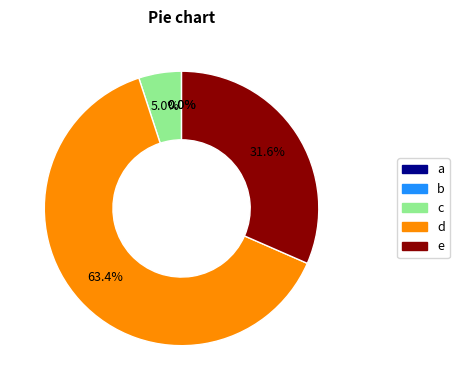

Is there any slice that represents more than half of the pie?

Yes